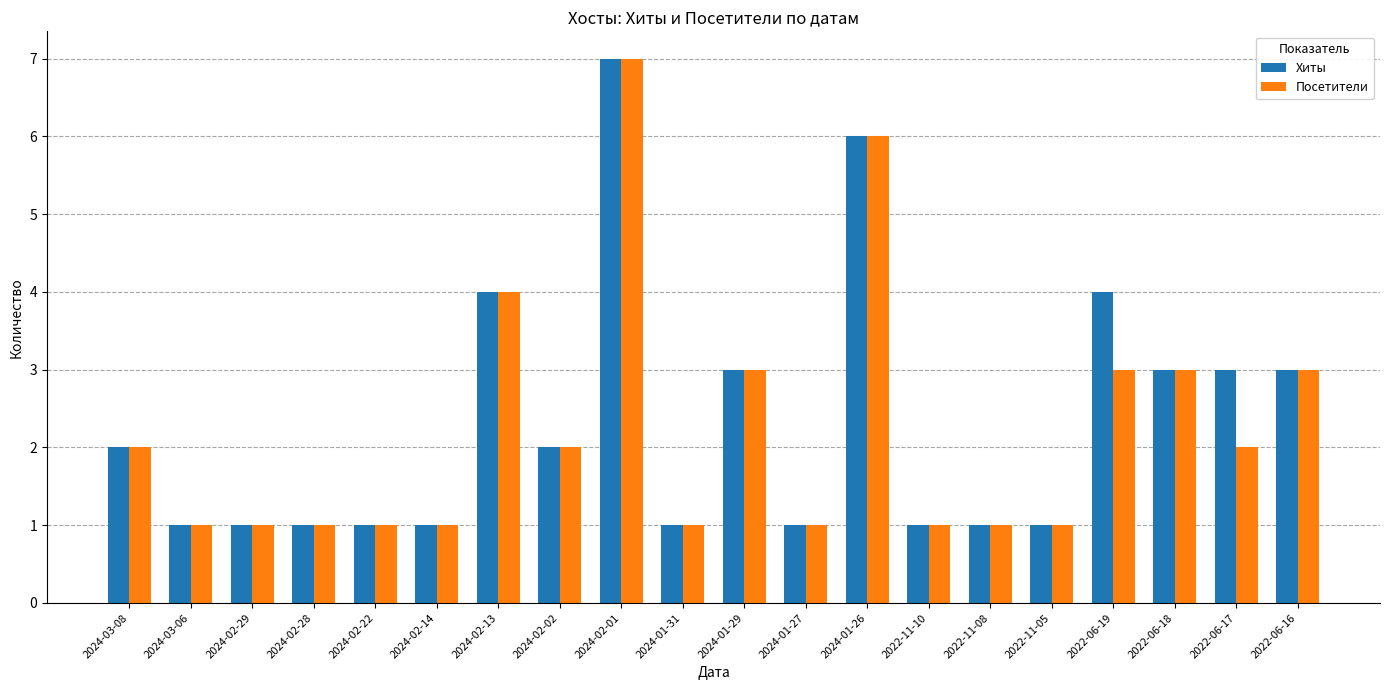

Are the bars horizontal?

No